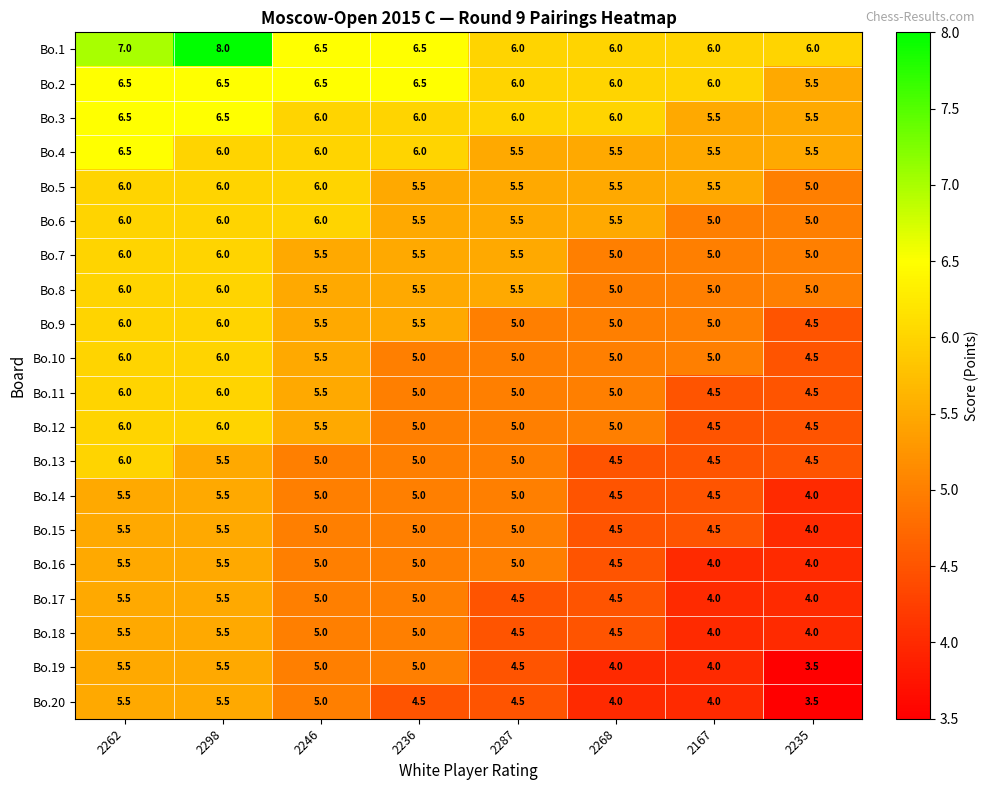

How many series are shown in this chart?

20